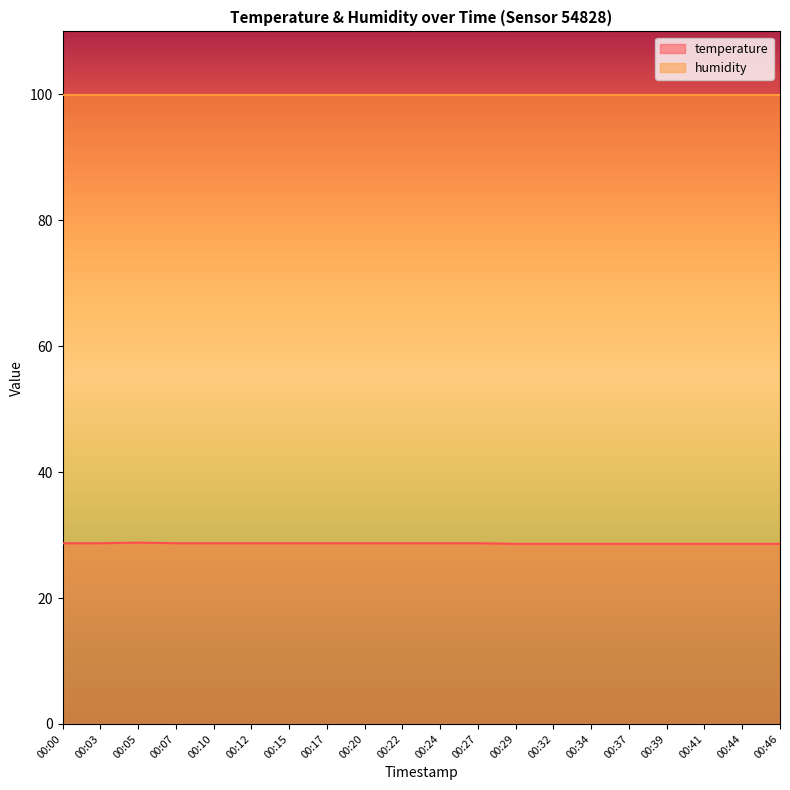

Does the chart have visible grid lines?

No